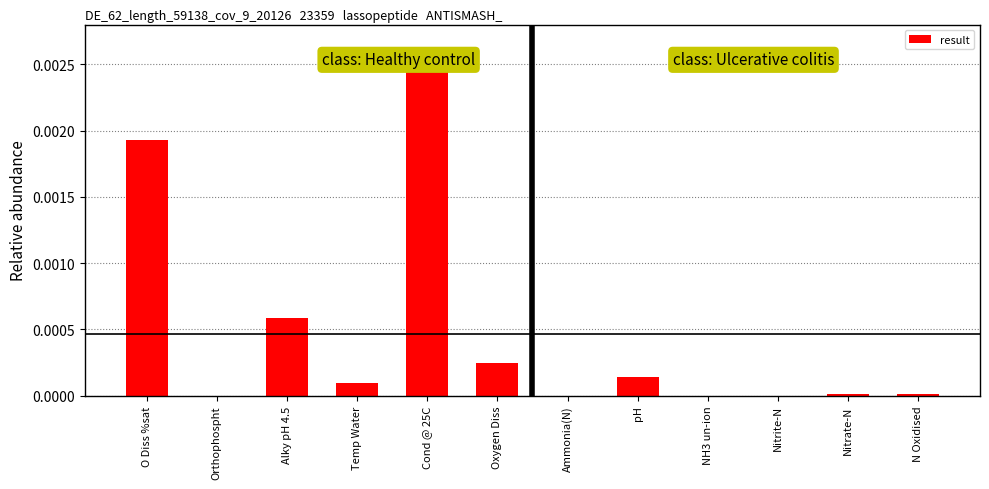

Between pH and Cond @ 25C, which is larger?

Cond @ 25C